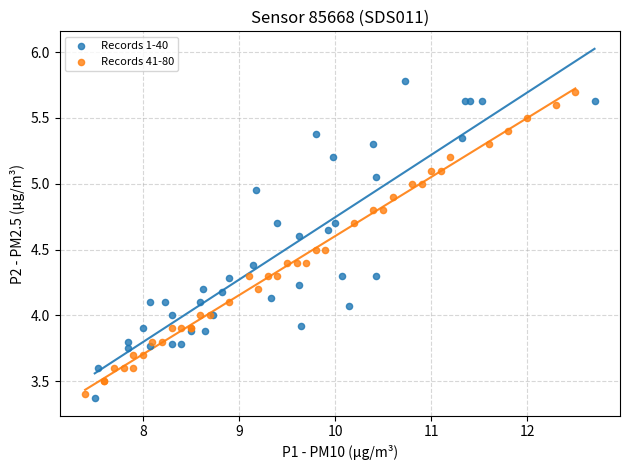

Which series reaches the maximum Y coordinate?

Records 1-40